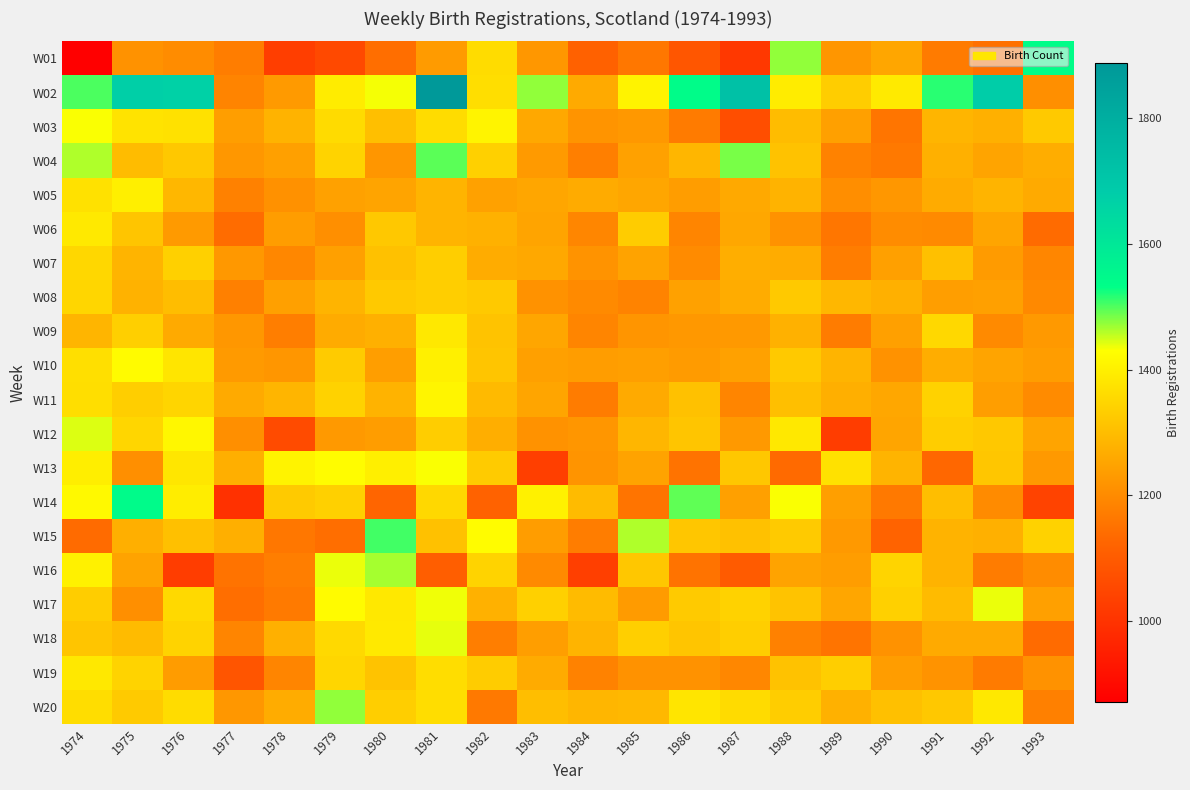

Reading left to right, transcribe all the data shown in this chart.

W01: 1974=871	1975=1213	1976=1202	1977=1172	1978=1026	1979=1054	1980=1142	1981=1231	1982=1360	1983=1224	1984=1115	1985=1161	1986=1086	1987=1014	1988=1474	1989=1221	1990=1253	1991=1167	1992=1146	1993=1536
W02: 1974=1501	1975=1674	1976=1668	1977=1186	1978=1229	1979=1394	1980=1434	1981=1888	1982=1364	1983=1474	1984=1261	1985=1408	1986=1540	1987=1725	1988=1395	1989=1331	1990=1390	1991=1515	1992=1679	1993=1207
W03: 1974=1432	1975=1374	1976=1370	1977=1238	1978=1280	1979=1358	1980=1304	1981=1360	1982=1410	1983=1258	1984=1217	1985=1225	1986=1167	1987=1066	1988=1297	1989=1241	1990=1156	1991=1283	1992=1273	1993=1322
W04: 1974=1462	1975=1297	1976=1321	1977=1223	1978=1241	1979=1343	1980=1221	1981=1495	1982=1336	1983=1229	1984=1175	1985=1244	1986=1285	1987=1483	1988=1309	1989=1181	1990=1164	1991=1274	1992=1250	1993=1268
W05: 1974=1371	1975=1400	1976=1288	1977=1180	1978=1211	1979=1244	1980=1249	1981=1281	1982=1244	1983=1253	1984=1264	1985=1254	1986=1236	1987=1259	1988=1280	1989=1205	1990=1223	1991=1263	1992=1281	1993=1262
W06: 1974=1388	1975=1315	1976=1229	1977=1138	1978=1236	1979=1208	1980=1320	1981=1282	1982=1275	1983=1249	1984=1190	1985=1328	1986=1187	1987=1256	1988=1213	1989=1158	1990=1201	1991=1198	1992=1252	1993=1136
W07: 1974=1350	1975=1282	1976=1337	1977=1225	1978=1192	1979=1242	1980=1307	1981=1333	1982=1265	1983=1257	1984=1215	1985=1248	1986=1199	1987=1270	1988=1266	1989=1171	1990=1242	1991=1306	1992=1232	1993=1189
W08: 1974=1349	1975=1277	1976=1299	1977=1178	1978=1241	1979=1282	1980=1323	1981=1333	1982=1322	1983=1213	1984=1197	1985=1183	1986=1244	1987=1265	1988=1322	1989=1287	1990=1274	1991=1238	1992=1242	1993=1196
W09: 1974=1284	1975=1334	1976=1261	1977=1224	1978=1173	1979=1263	1980=1273	1981=1387	1982=1311	1983=1254	1984=1187	1985=1220	1986=1225	1987=1228	1988=1275	1989=1169	1990=1242	1991=1353	1992=1198	1993=1228
W10: 1974=1366	1975=1424	1976=1381	1977=1230	1978=1221	1979=1327	1980=1237	1981=1402	1982=1315	1983=1242	1984=1236	1985=1240	1986=1232	1987=1244	1988=1323	1989=1282	1990=1213	1991=1268	1992=1249	1993=1235
W11: 1974=1364	1975=1332	1976=1347	1977=1262	1978=1284	1979=1340	1980=1280	1981=1413	1982=1293	1983=1252	1984=1170	1985=1262	1986=1307	1987=1187	1988=1304	1989=1272	1990=1255	1991=1340	1992=1238	1993=1199
W12: 1974=1444	1975=1348	1976=1417	1977=1207	1978=1059	1979=1228	1980=1235	1981=1330	1982=1270	1983=1213	1984=1222	1985=1285	1986=1315	1987=1228	1988=1387	1989=1024	1990=1252	1991=1331	1992=1321	1993=1250
W13: 1974=1398	1975=1208	1976=1383	1977=1271	1978=1408	1979=1427	1980=1401	1981=1432	1982=1326	1983=1030	1984=1218	1985=1248	1986=1153	1987=1319	1988=1135	1989=1371	1990=1282	1991=1129	1992=1316	1993=1228
W14: 1974=1420	1975=1543	1976=1397	1977=995	1978=1324	1979=1337	1980=1125	1981=1352	1982=1117	1983=1405	1984=1296	1985=1154	1986=1494	1987=1242	1988=1433	1989=1239	1990=1164	1991=1302	1992=1199	1993=1039
W15: 1974=1137	1975=1272	1976=1306	1977=1271	1978=1161	1979=1142	1980=1506	1981=1307	1982=1426	1983=1235	1984=1171	1985=1461	1986=1316	1987=1307	1988=1325	1989=1228	1990=1118	1991=1279	1992=1274	1993=1340
W16: 1974=1405	1975=1248	1976=1024	1977=1153	1978=1173	1979=1438	1980=1466	1981=1106	1982=1342	1983=1197	1984=1031	1985=1319	1986=1153	1987=1101	1988=1247	1989=1235	1990=1345	1991=1280	1992=1170	1993=1202
W17: 1974=1331	1975=1208	1976=1355	1977=1142	1978=1166	1979=1424	1980=1386	1981=1437	1982=1276	1983=1336	1984=1295	1985=1232	1986=1324	1987=1341	1988=1310	1989=1254	1990=1337	1991=1295	1992=1439	1993=1241
W18: 1974=1314	1975=1295	1976=1343	1977=1187	1978=1273	1979=1354	1980=1389	1981=1441	1982=1174	1983=1238	1984=1282	1985=1334	1986=1314	1987=1332	1988=1180	1989=1154	1990=1214	1991=1261	1992=1261	1993=1137
W19: 1974=1386	1975=1343	1976=1234	1977=1084	1978=1188	1979=1349	1980=1311	1981=1363	1982=1329	1983=1263	1984=1181	1985=1213	1986=1214	1987=1192	1988=1308	1989=1332	1990=1236	1991=1216	1992=1168	1993=1213
W20: 1974=1362	1975=1325	1976=1361	1977=1224	1978=1265	1979=1474	1980=1332	1981=1363	1982=1163	1983=1301	1984=1286	1985=1290	1986=1380	1987=1358	1988=1331	1989=1275	1990=1306	1991=1321	1992=1386	1993=1177